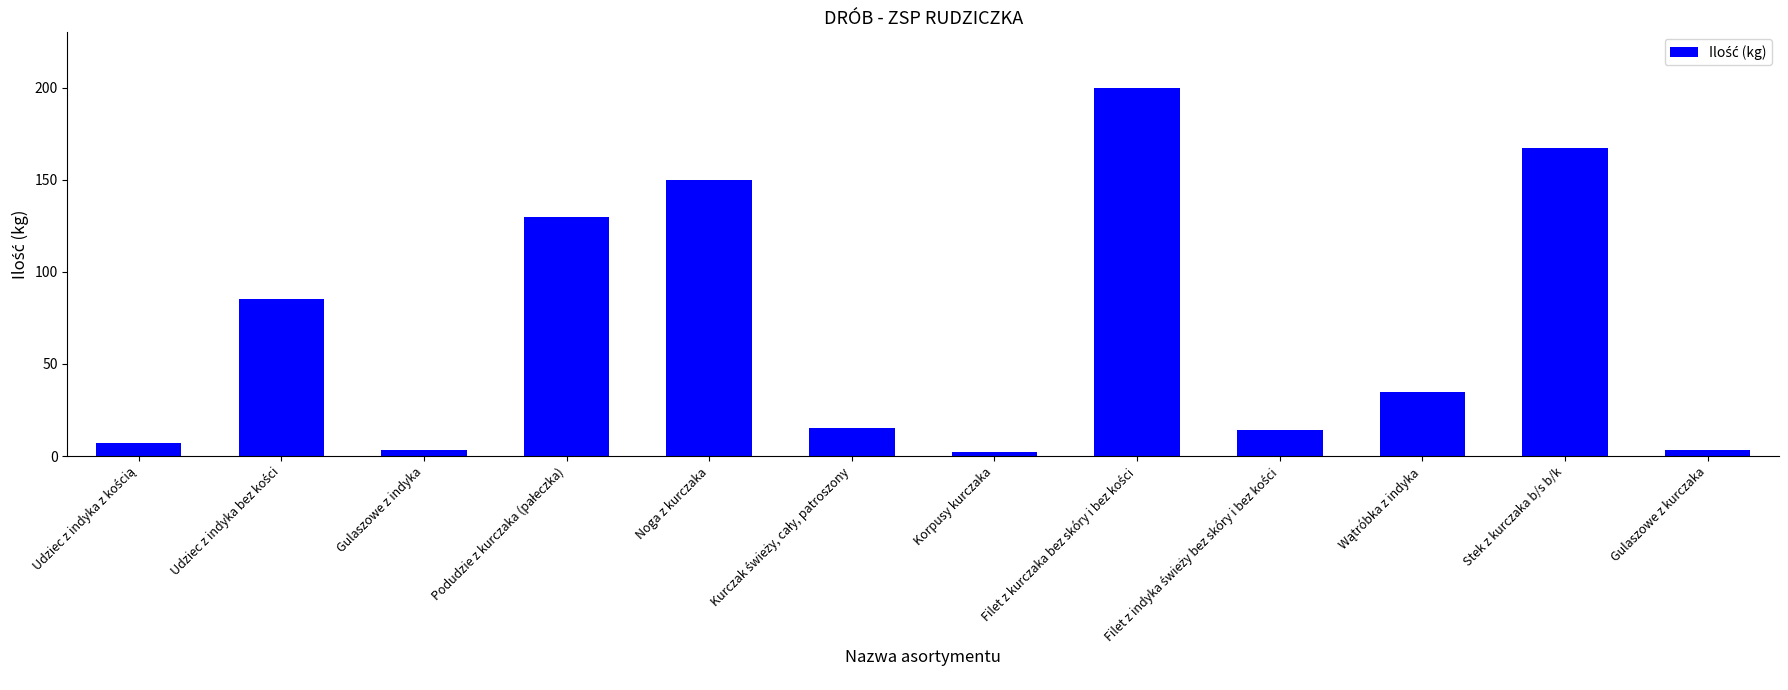

What is the maximum value shown in the chart?

200